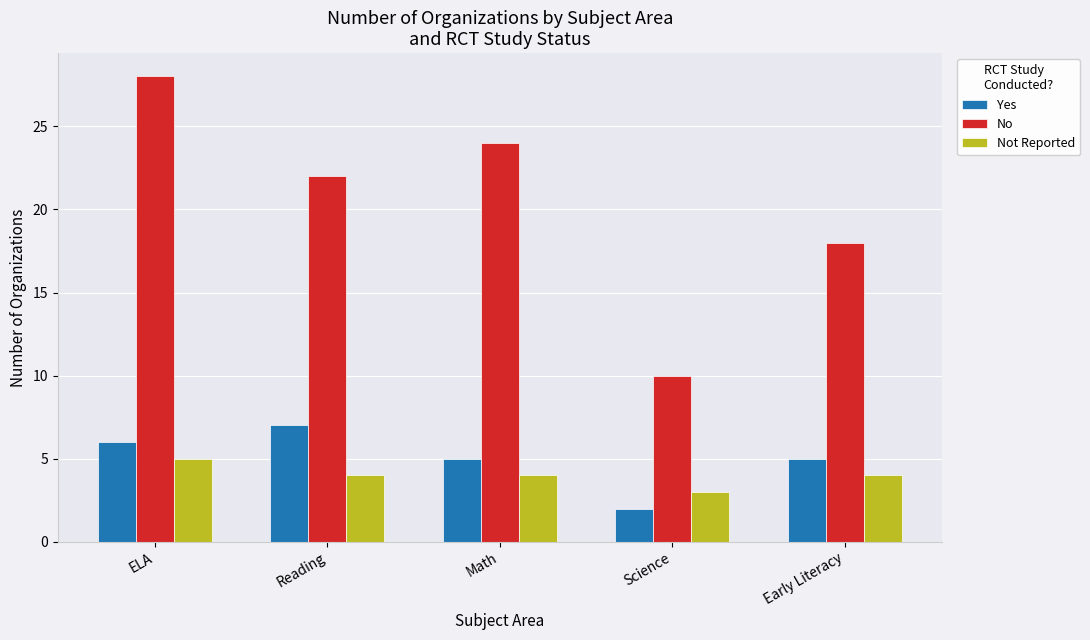

At which category does the chart reach its minimum across all series?

Science